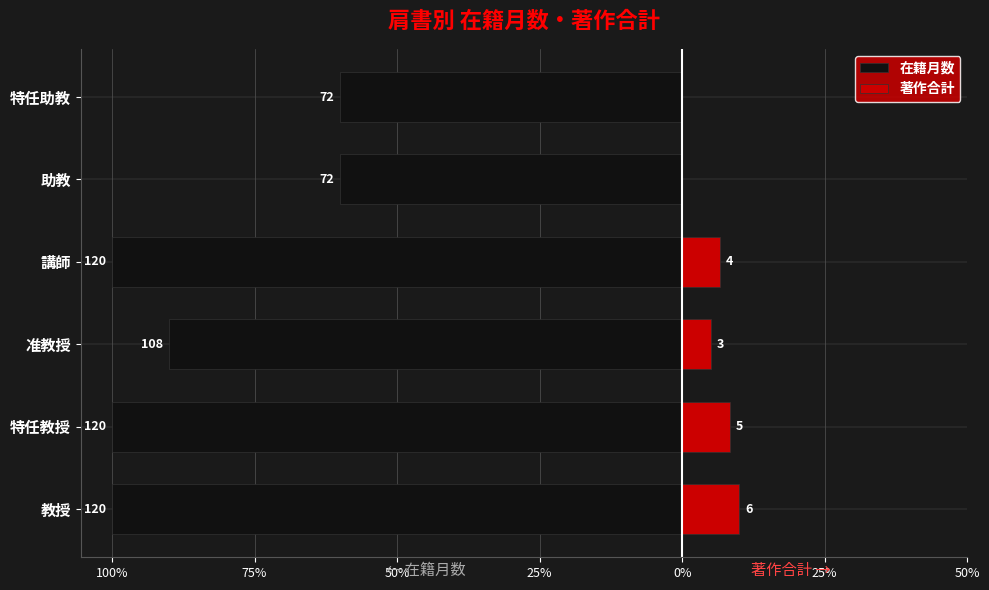

True or false: 著作合計 has a value of 1.2 at 50%.

False